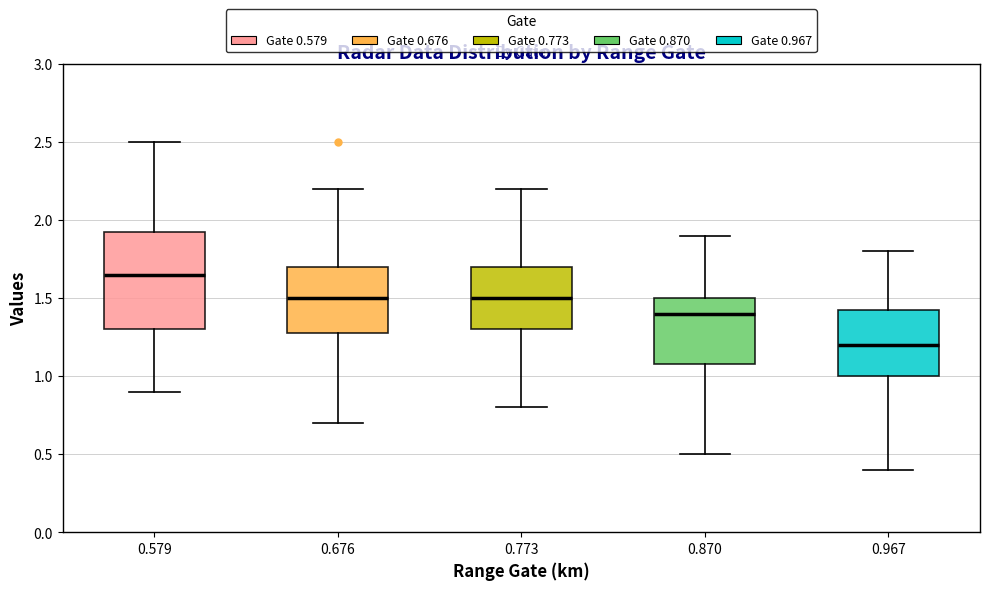

Reading left to right, transcribe this box plot: for each box, give where its median line is, the range the box spans, and where its two whiskers end, as read against the y-axis. The values are not printed on the chart, so give them approximately, as read against the axis.

0.579: median 1.65, box 1.30 to 1.95, whiskers 0.90 to 2.50
0.676: median 1.50, box 1.30 to 1.70, whiskers 0.70 to 2.20
0.773: median 1.50, box 1.30 to 1.70, whiskers 0.80 to 2.20
0.870: median 1.40, box 1.10 to 1.50, whiskers 0.50 to 1.90
0.967: median 1.20, box 1.00 to 1.45, whiskers 0.40 to 1.80